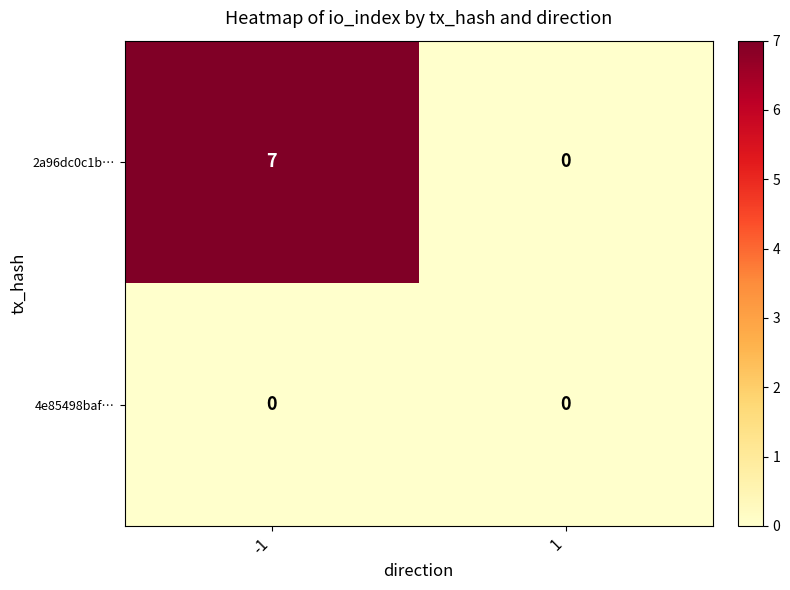

How many values in 2a96dc0c1b… are above zero?

1